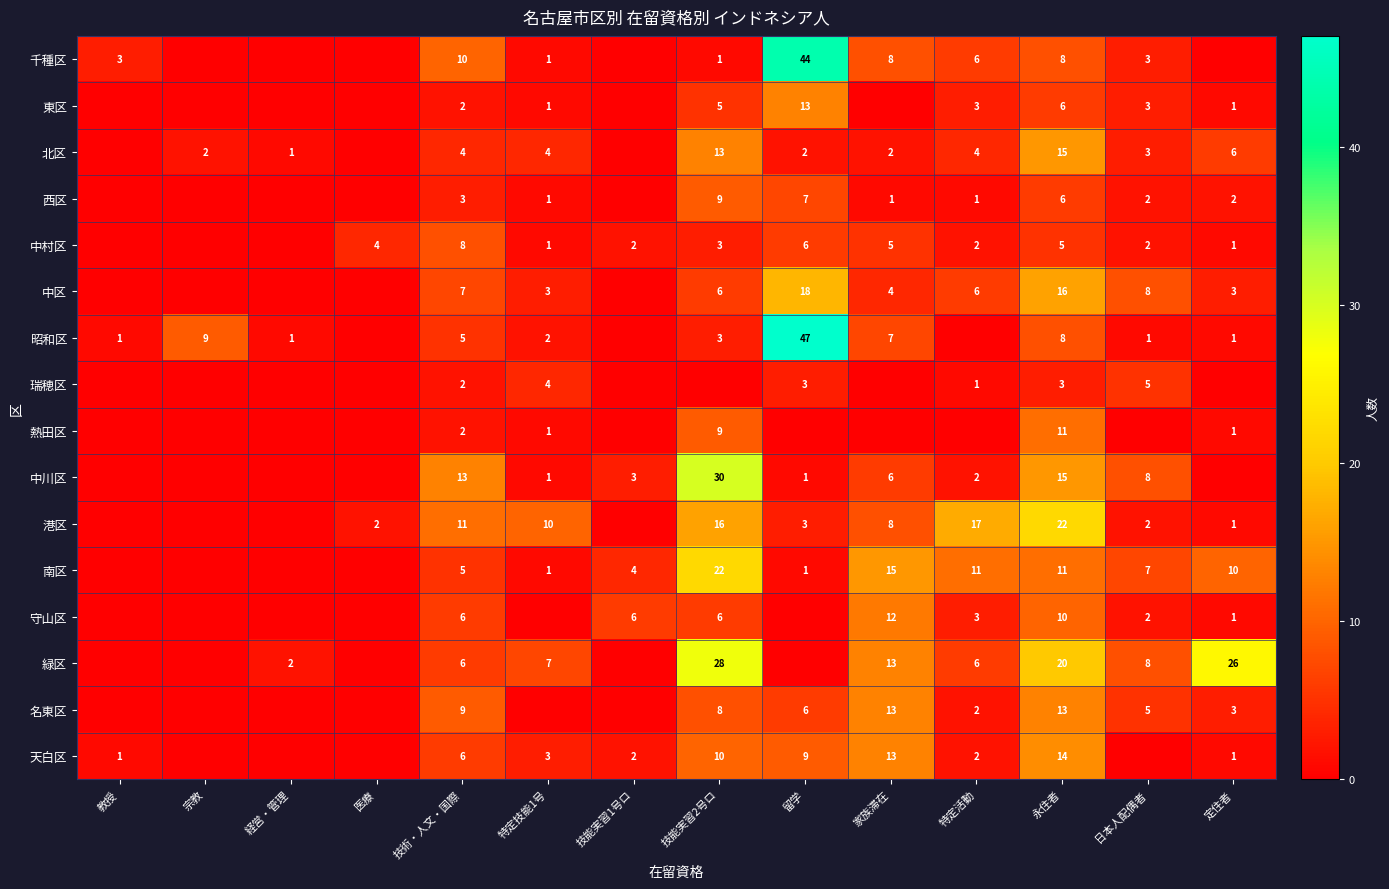

Count the number of data series in this chart.

16